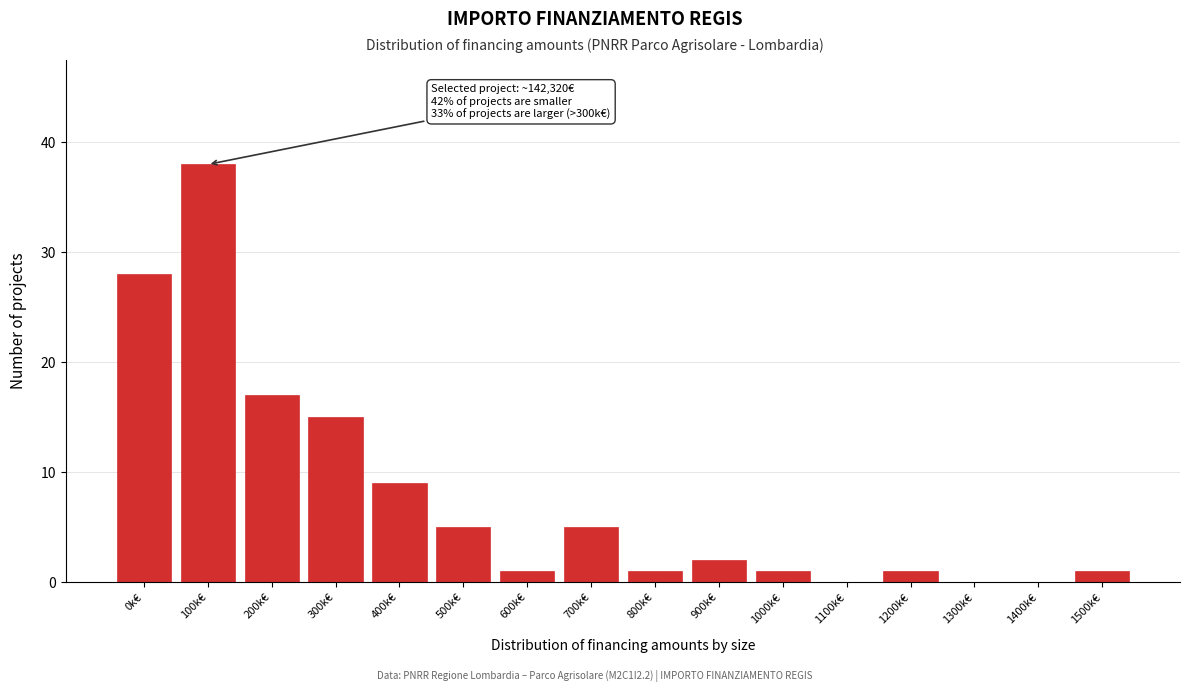

Reading left to right, list all the values displayed in this chart.

0k€=28	100k€=38	200k€=17	300k€=15	400k€=9	500k€=5	600k€=1	700k€=5	800k€=1	900k€=2	1000k€=1	1100k€=0	1200k€=1	1300k€=0	1400k€=0	1500k€=1